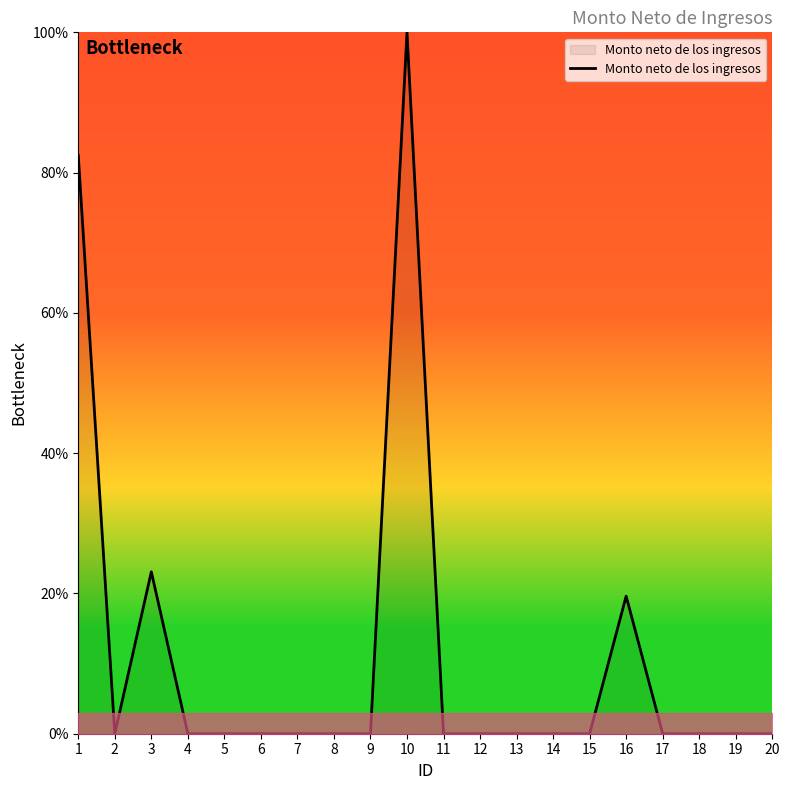

Where is the data nearest to the value 50?

3